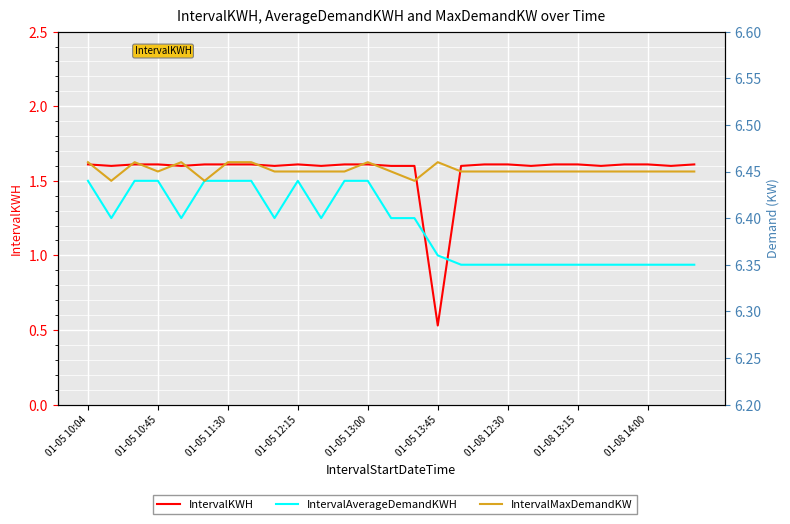

Where does the IntervalKWH series first go above 1?

01-05 10:04